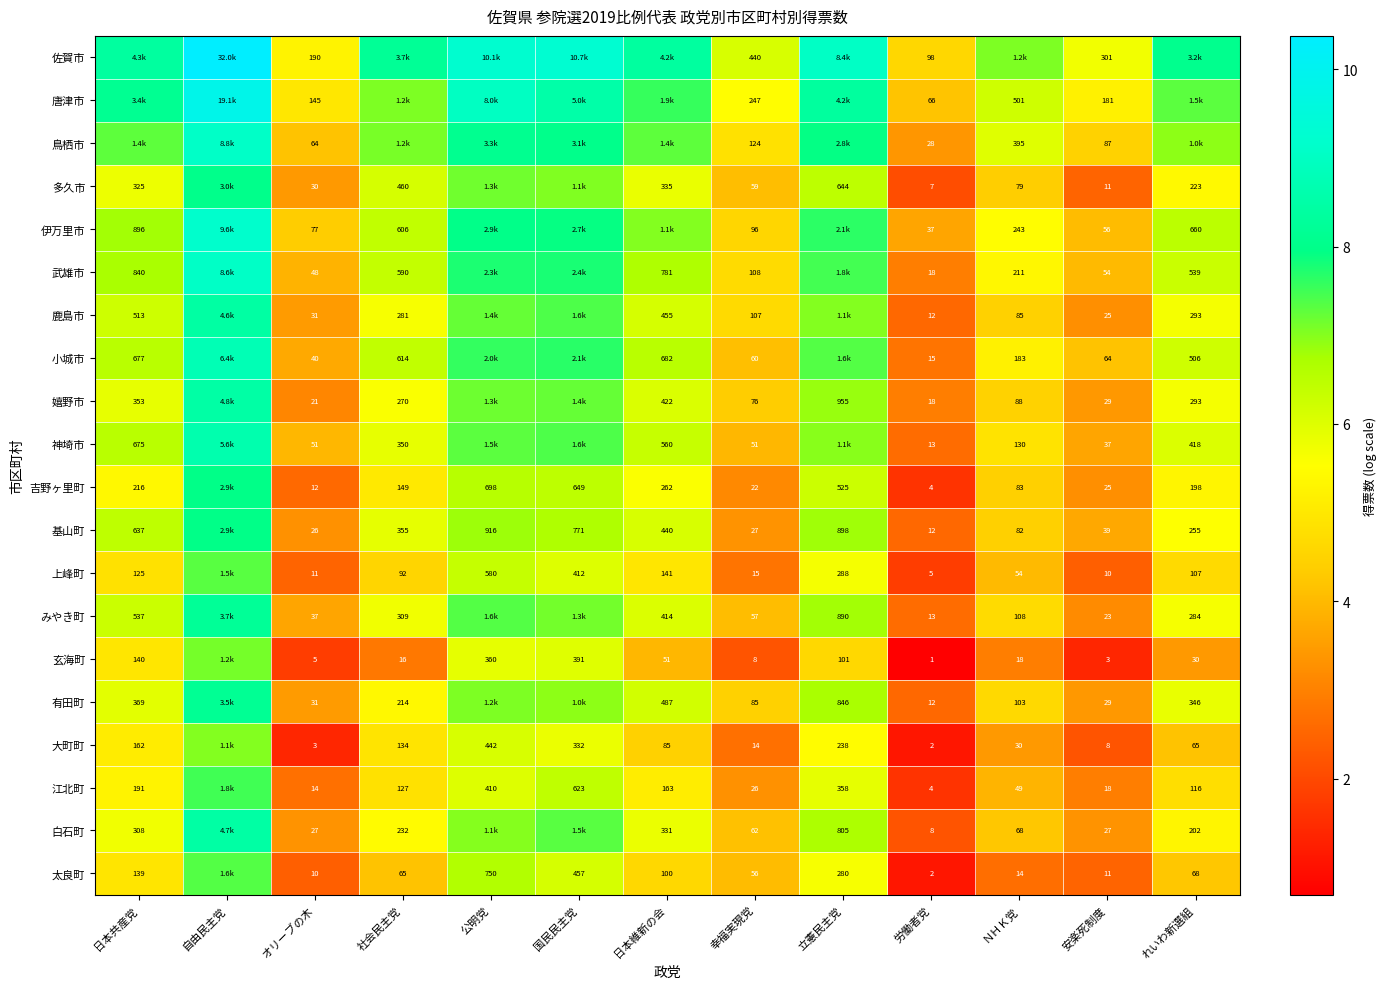

What is the sum of all 佐賀市 values?

99.6